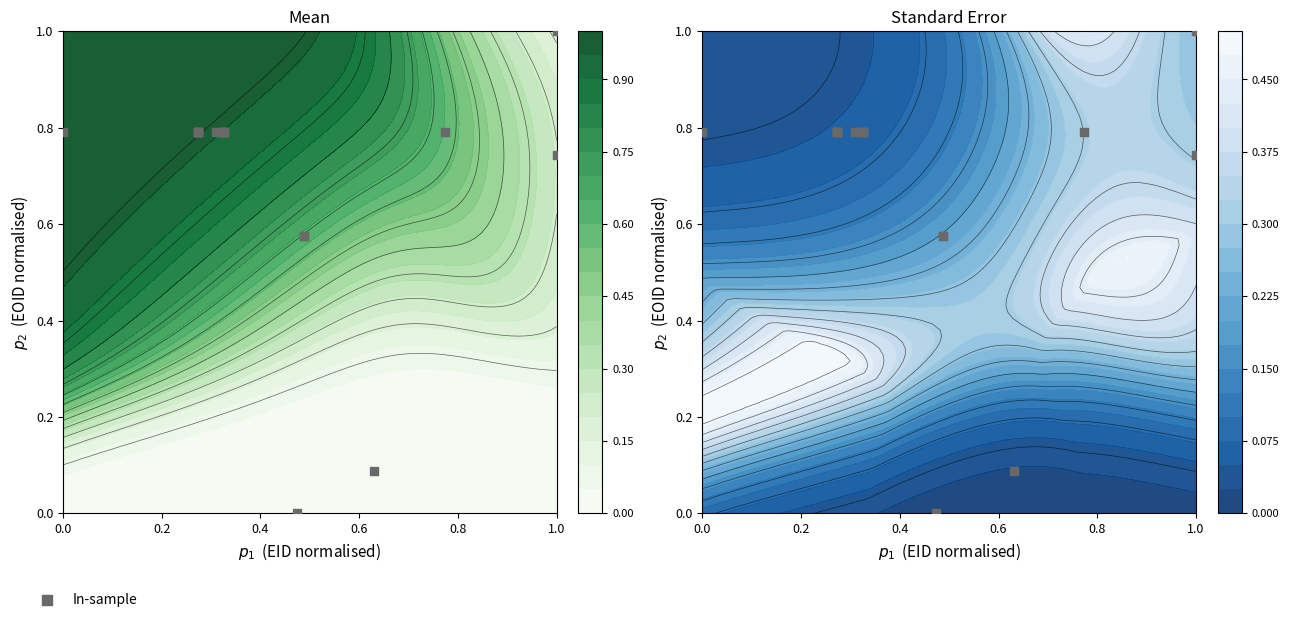

What is the average value?

0.7